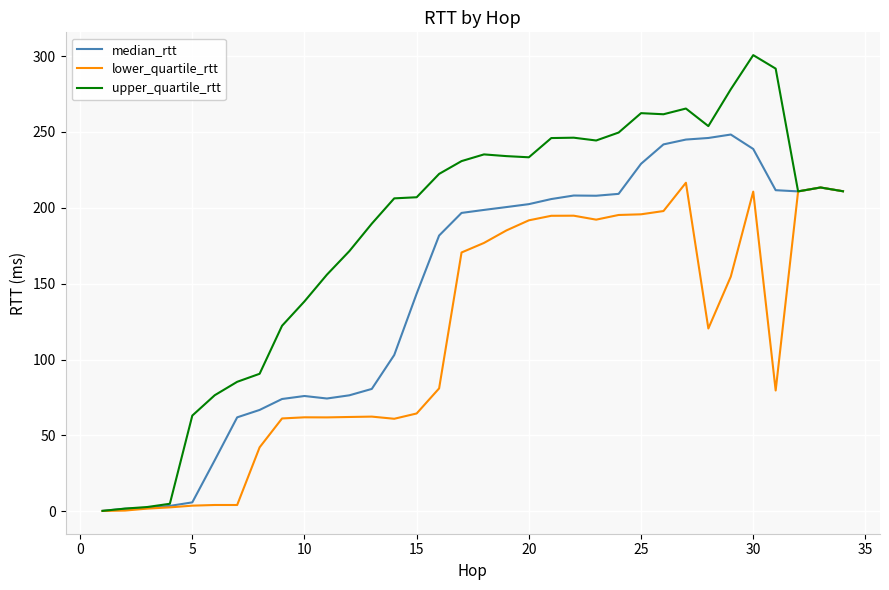

Which series has the largest range (max minus min)?

upper_quartile_rtt